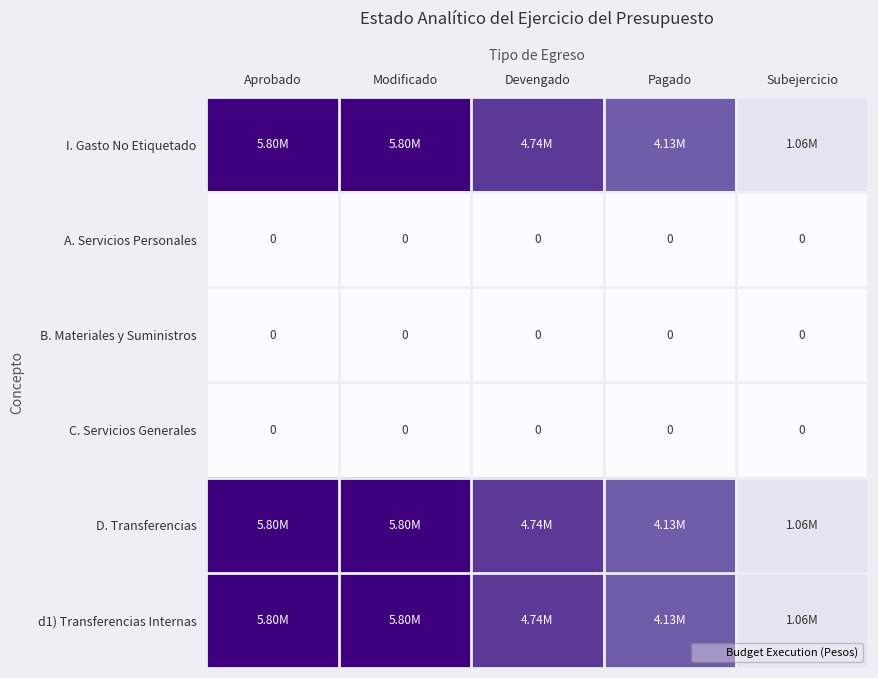

What is the minimum value for D. Transferencias?

1058964.2